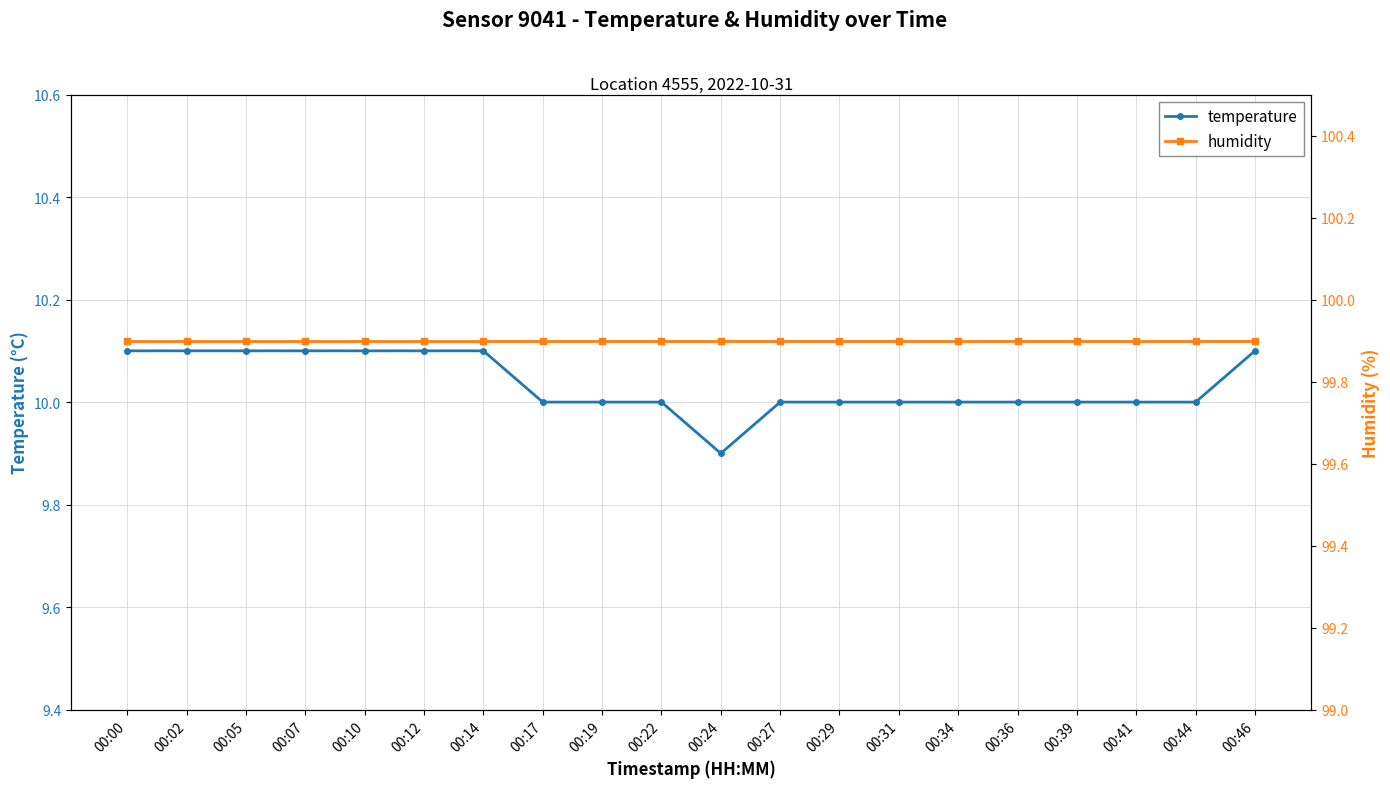

What is the lowest value of the humidity series?

99.9